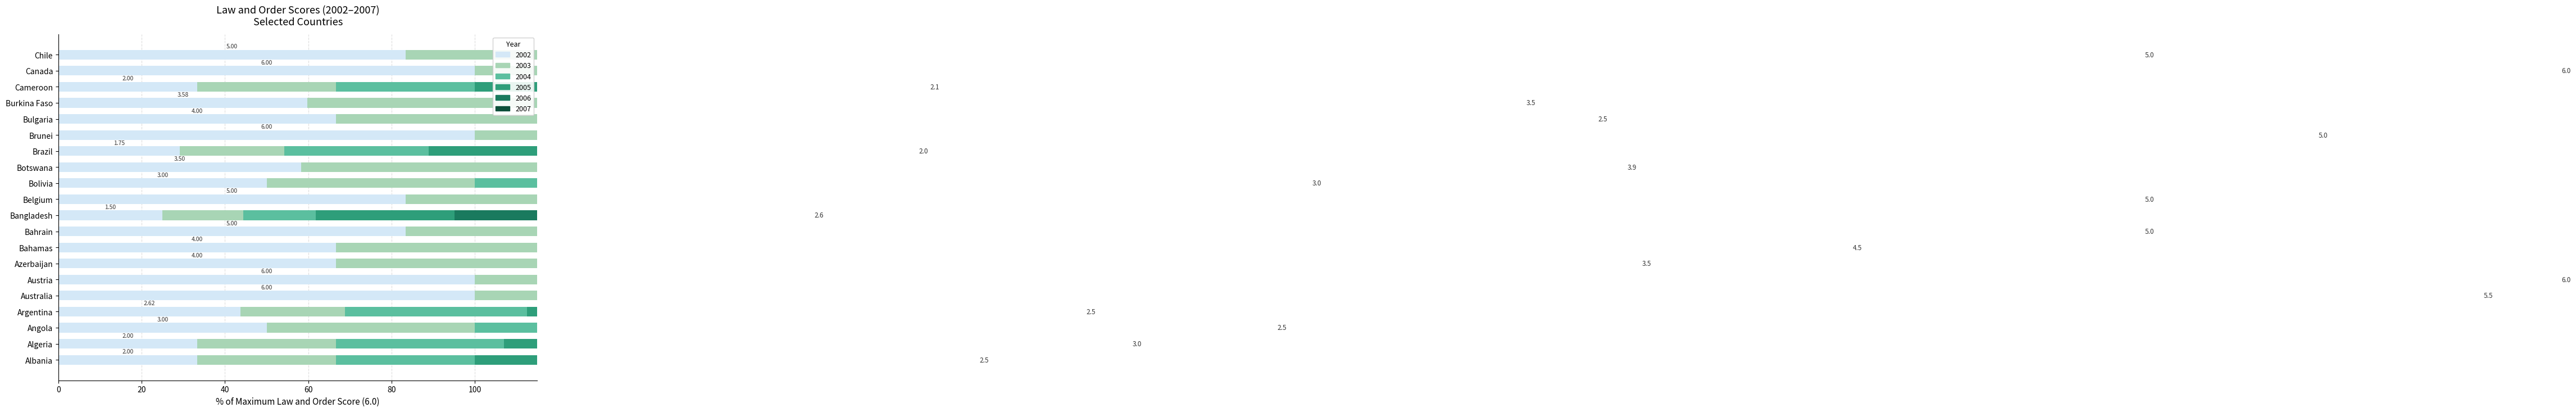

What is the value of the 2006 bar at the 8th from the left?

75.0